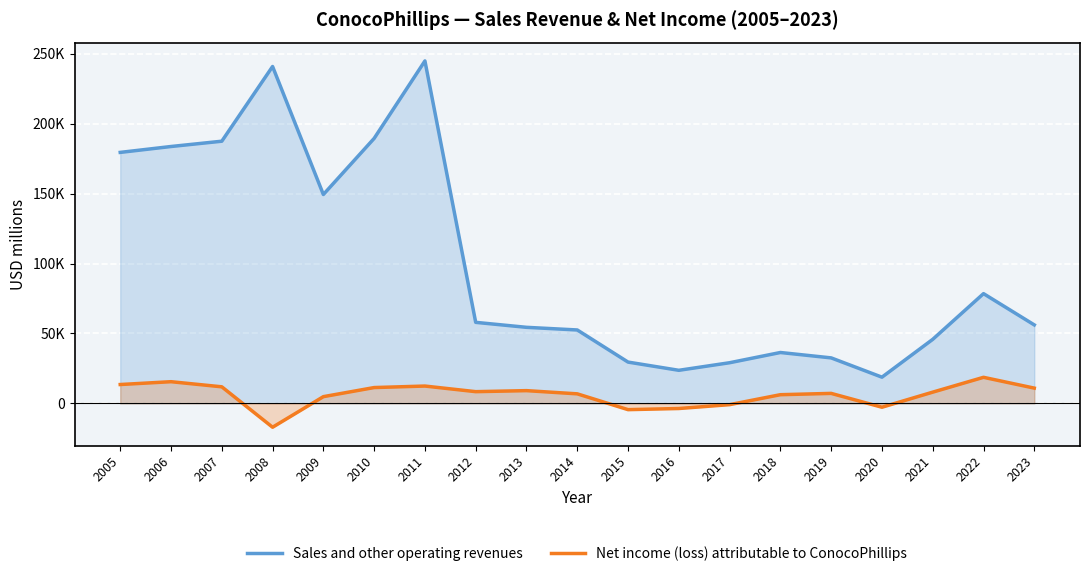

Does the chart display data point markers on the line(s)?

No